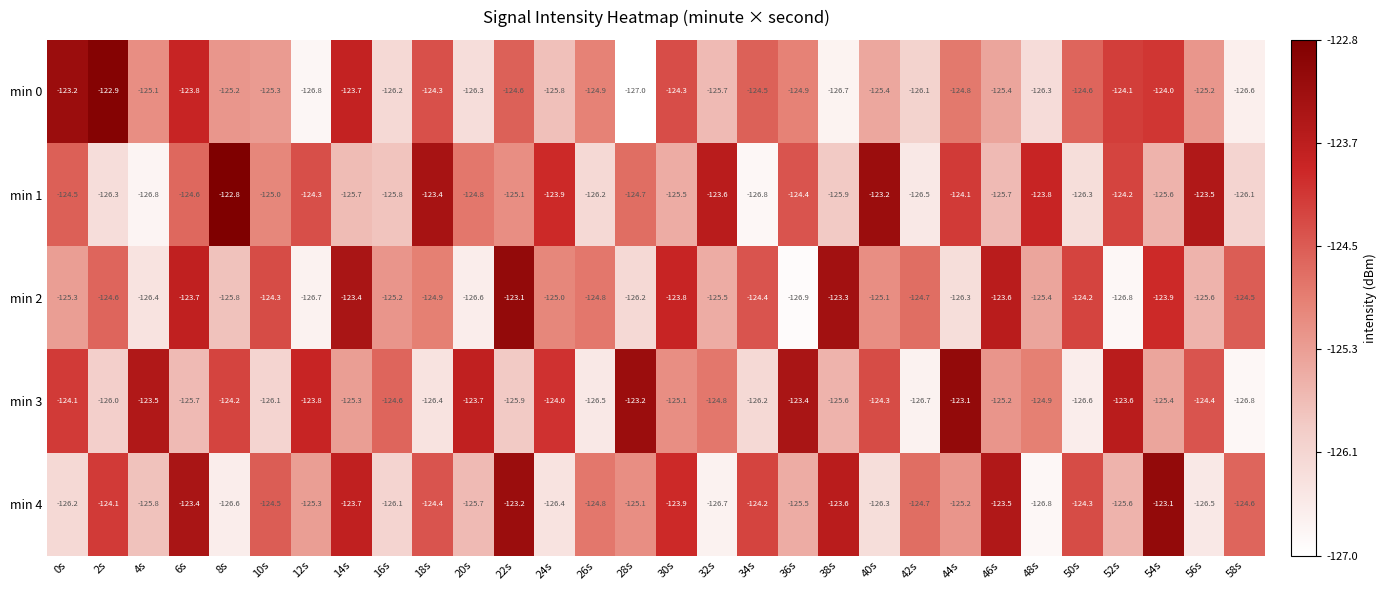

Where does the min 2 series first go above -124?

6s